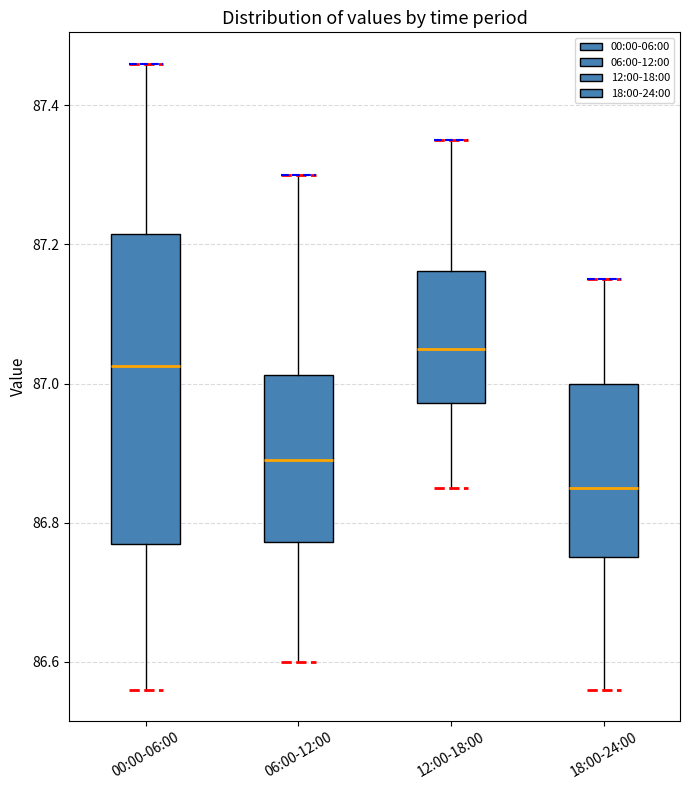

Reading left to right, read every box against the y-axis: the position of its median line, the range the box covers, and the ends of its whiskers. The values are not printed on the chart, so give them approximately, as read against the axis.

00:00-06:00: median 87.02, box 86.78 to 87.22, whiskers 86.56 to 87.46
06:00-12:00: median 86.90, box 86.78 to 87.02, whiskers 86.60 to 87.30
12:00-18:00: median 87.06, box 86.98 to 87.16, whiskers 86.86 to 87.36
18:00-24:00: median 86.86, box 86.76 to 87.00, whiskers 86.56 to 87.16